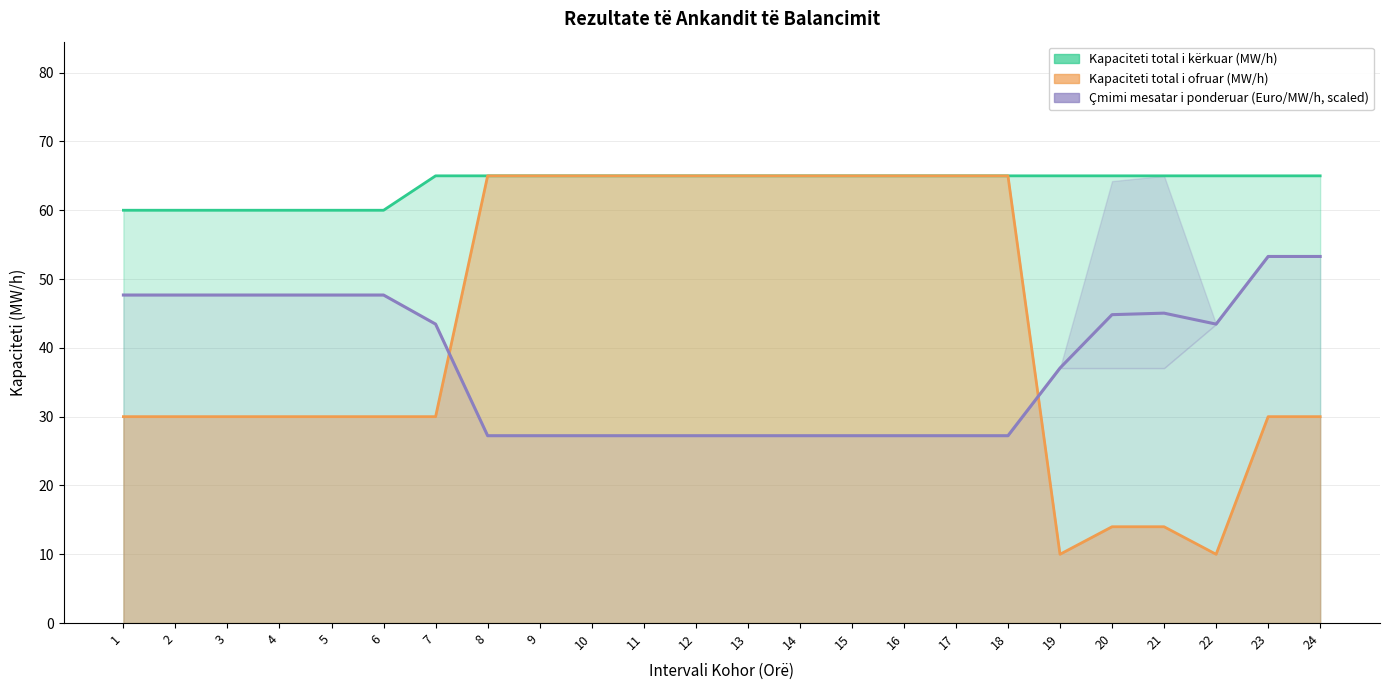

At which label does Çmimi mesatar i ponderuar (Euro/MW/h, scaled) first exceed 43?

1